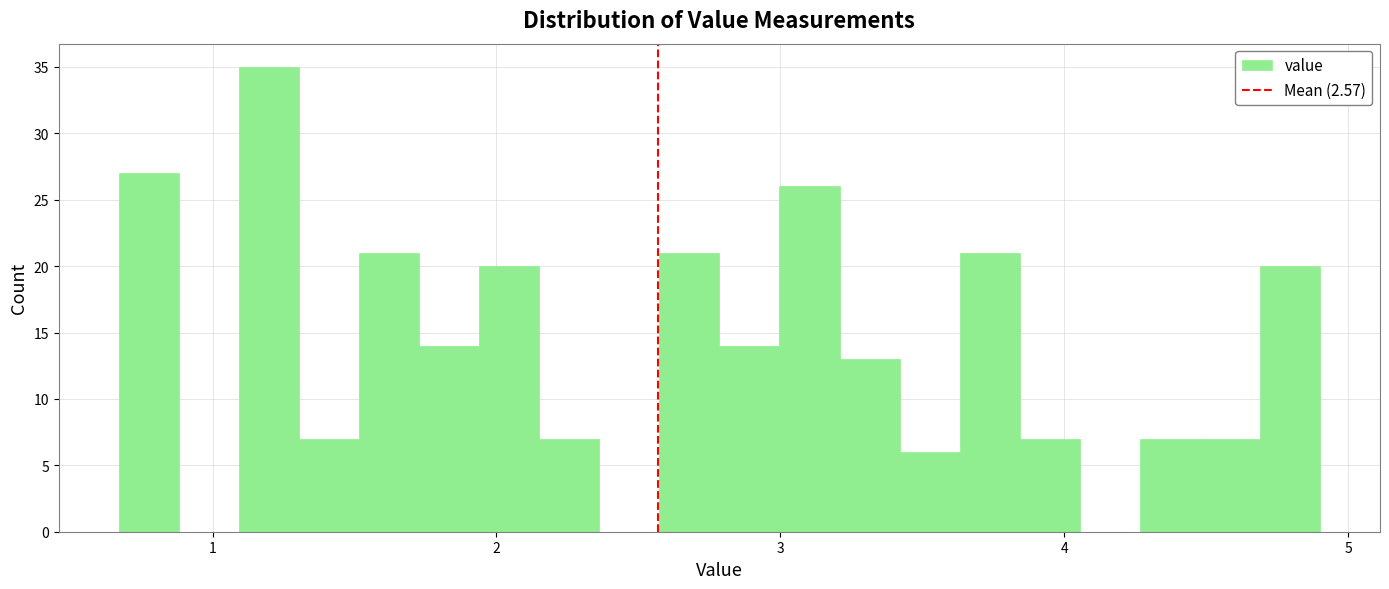

Around what value on the x-axis is the tallest bar? Give the approximate position of its centre, as read against the axis.

1.2